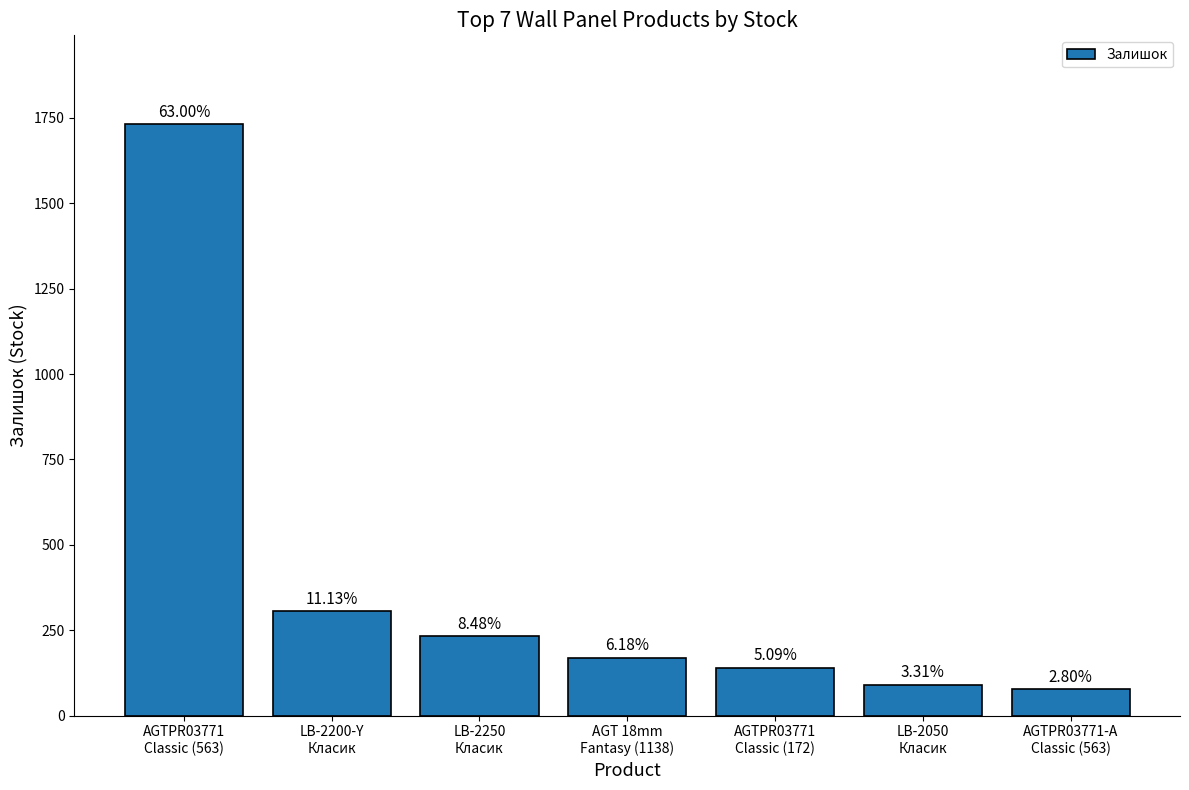

Reading left to right, what are all the values shown in this chart?

1732	306	233	170	140	91	77